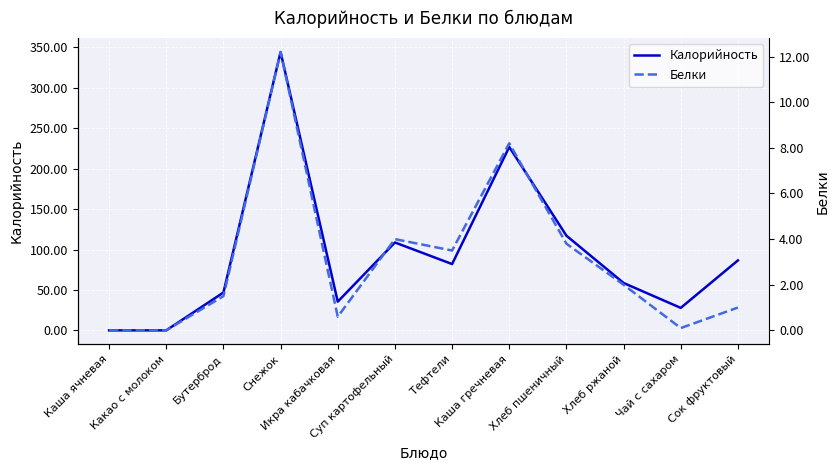

At which label is Калорийность closest to 172?

Хлеб пшеничный